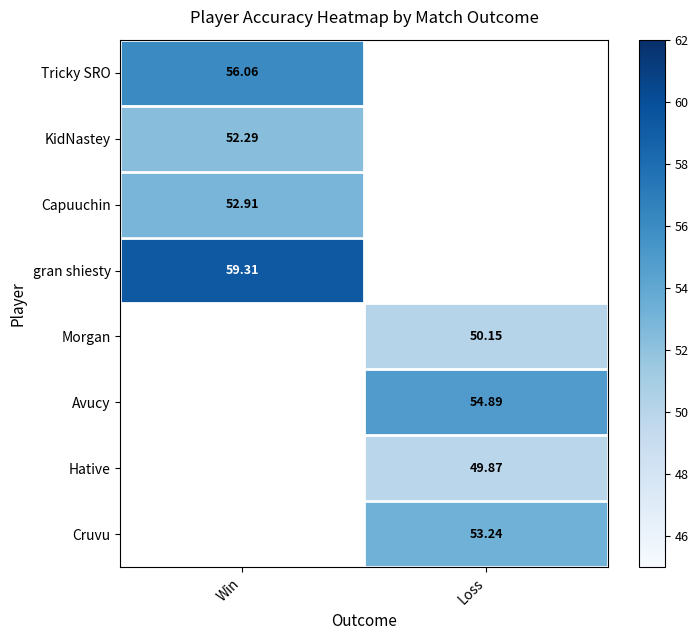

Is it true that Morgan equals 50.1 at Loss?

True